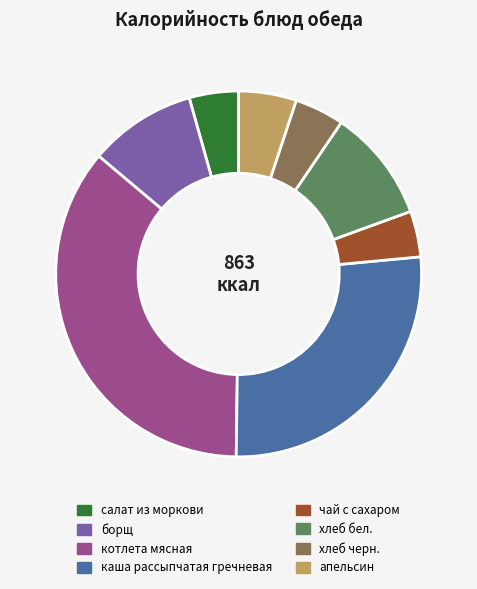

Does any single category account for the majority?

No